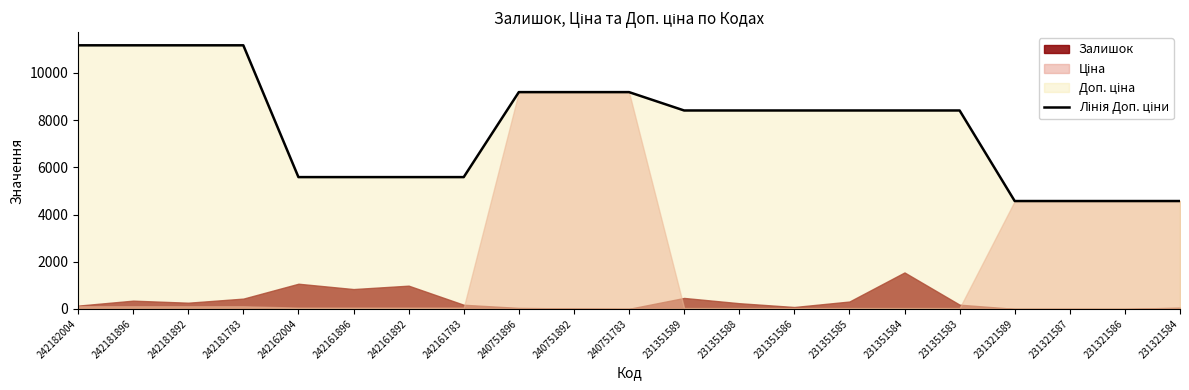

Where does the data first go above 8408?

242182004